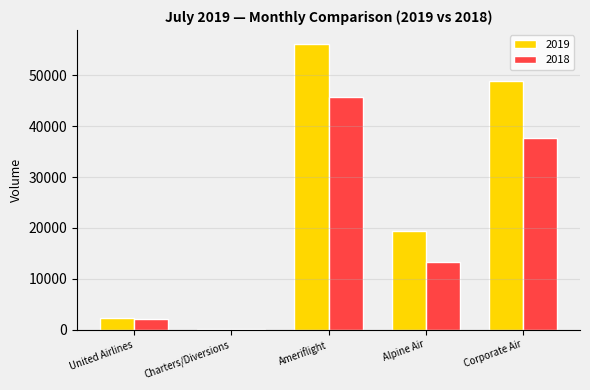

At which label does 2019 reach its peak?

Ameriflight